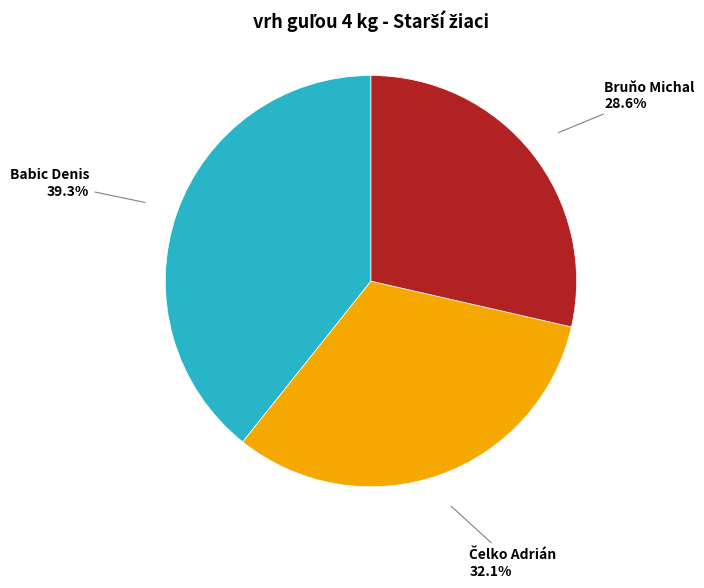

Does any single category account for the majority?

No